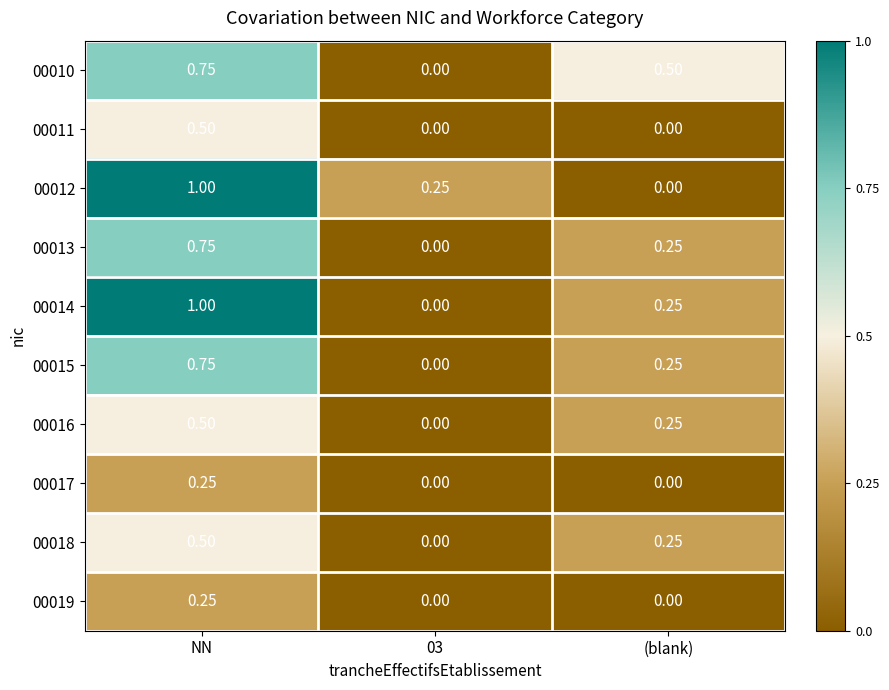

True or false: 00019 has a value of 0.0 at (blank).

True